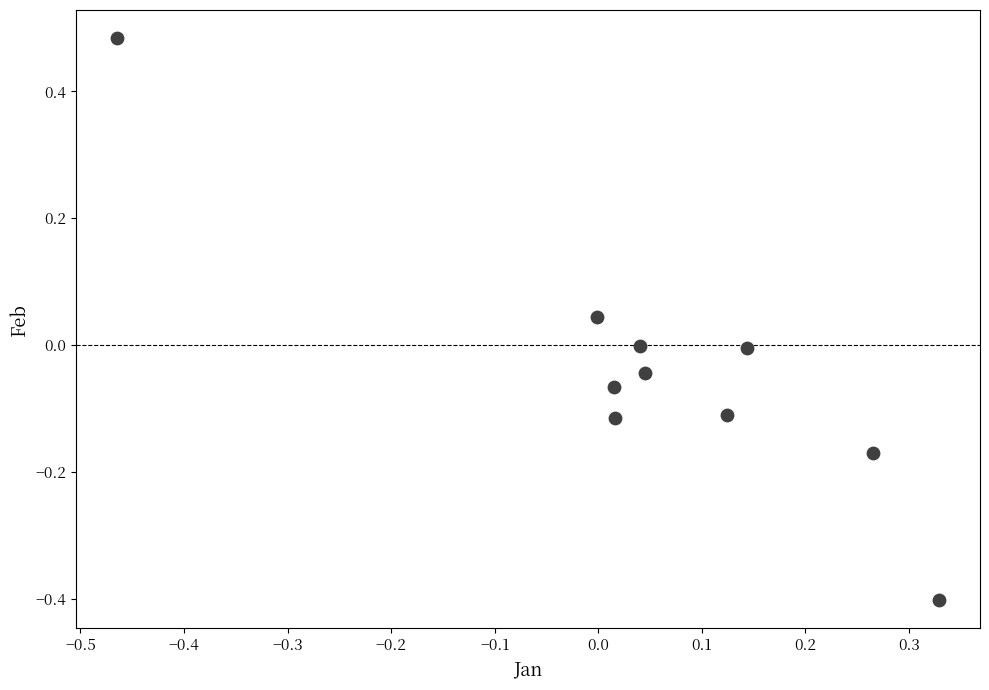

What is the range of Y values (max minus min)?

0.9